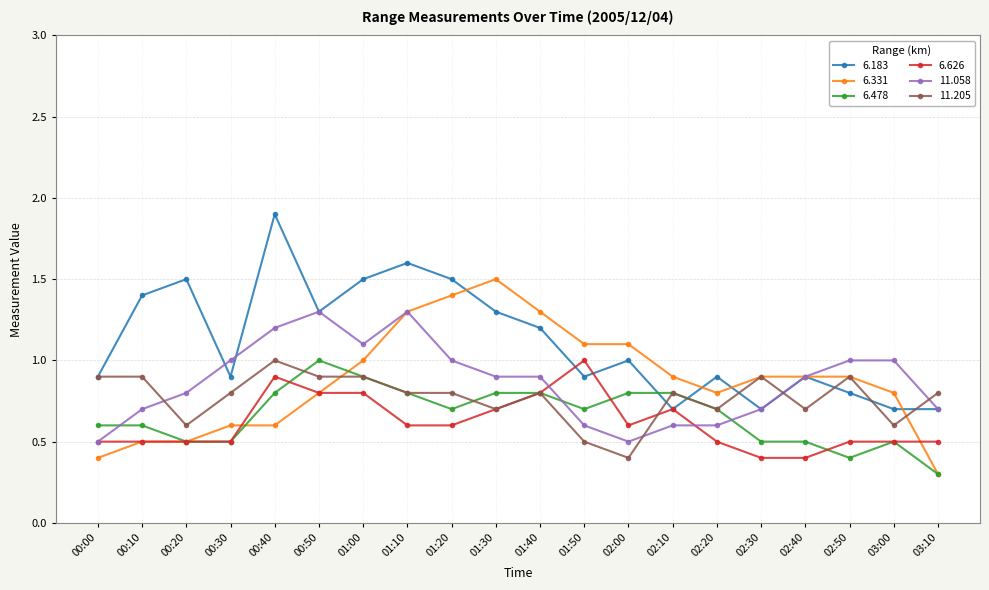

What is the average value of the 6.478 series?

0.7